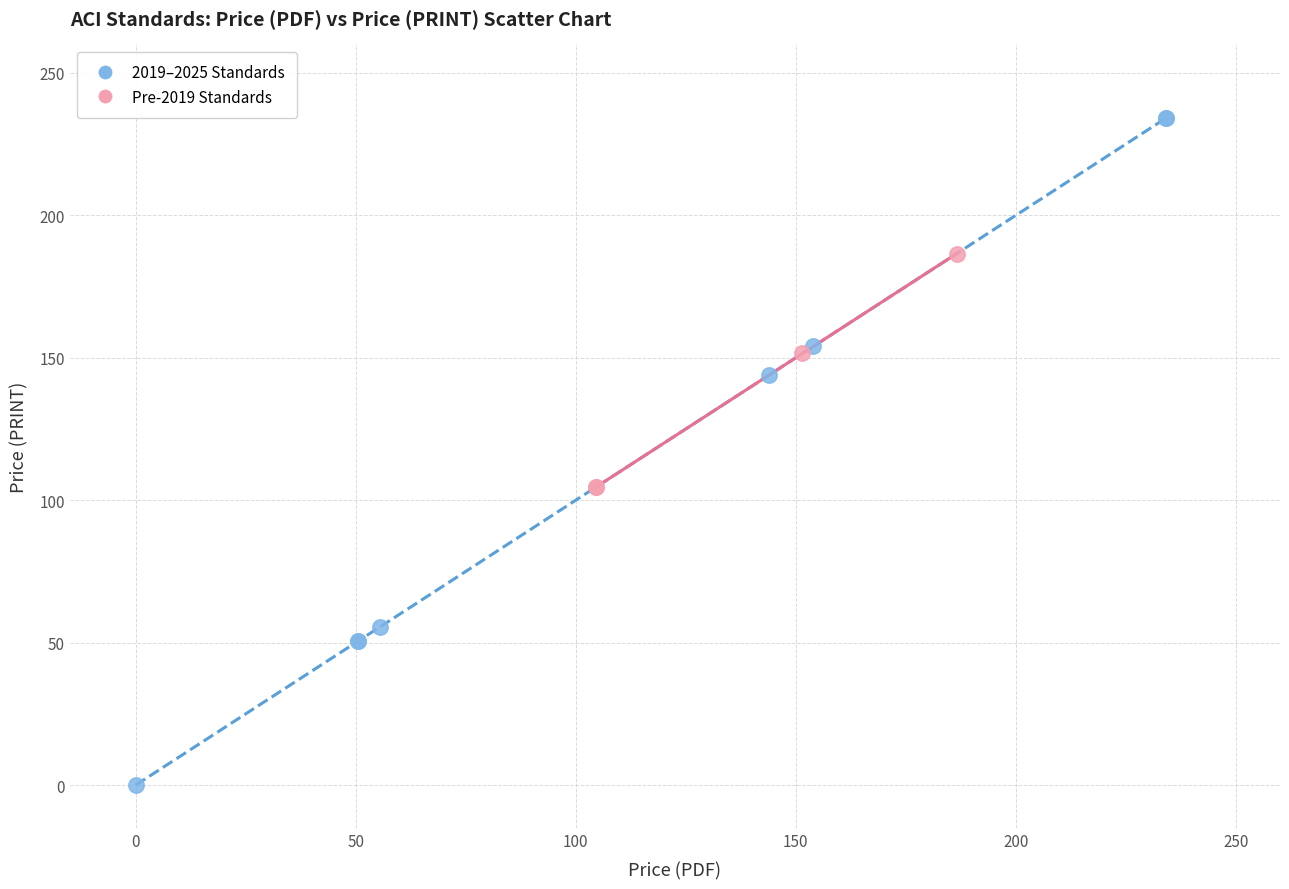

Which series reaches the minimum Y coordinate?

2019–2025 Standards